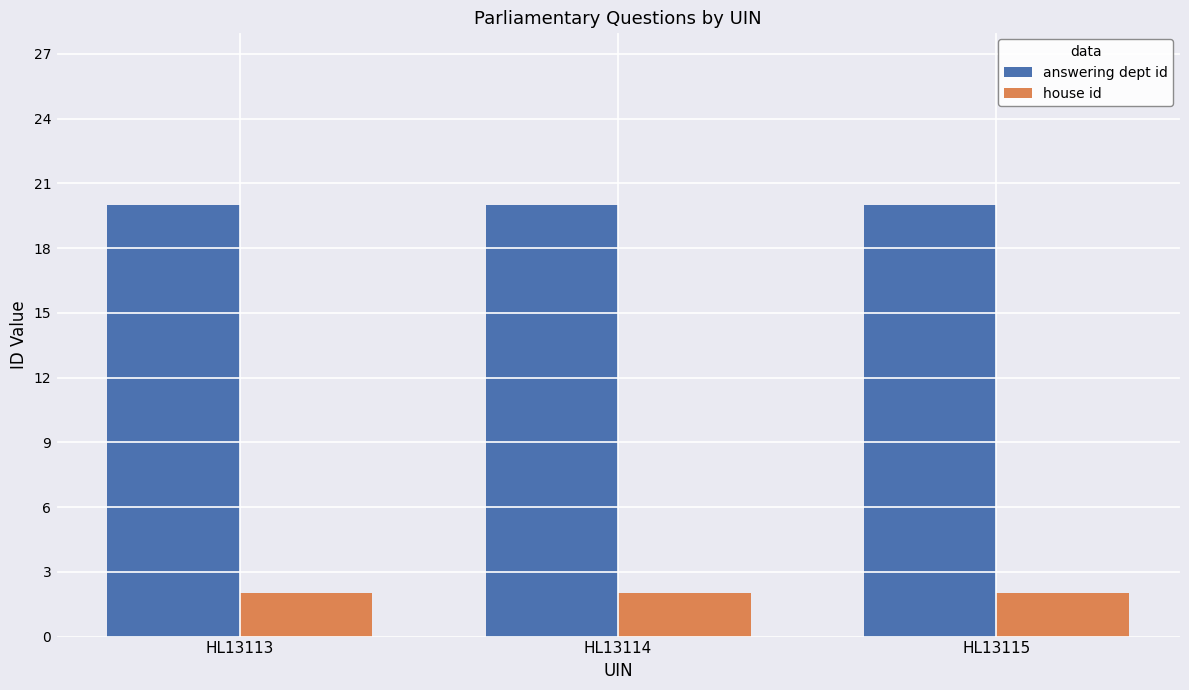

List the series in order of their peak value, lowest first.

house id, answering dept id